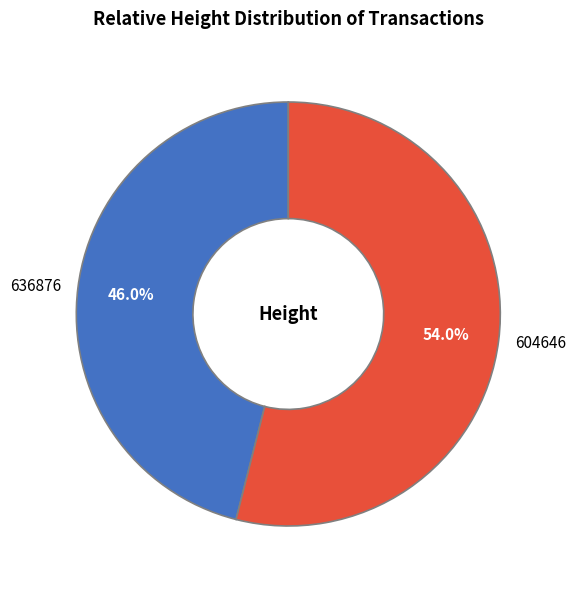

Is it true that 636876 is 46% of the pie?

True